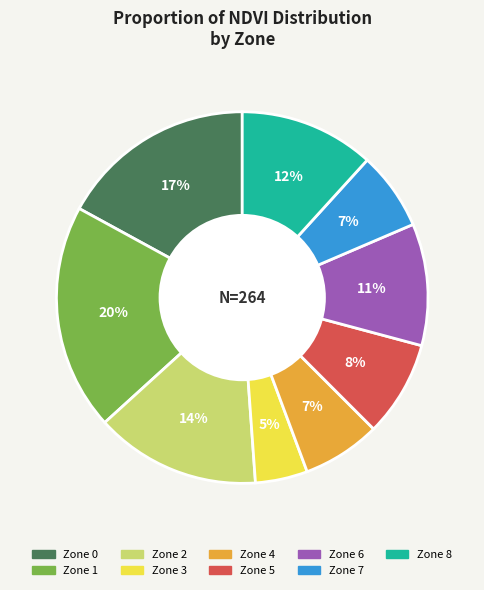

To the nearest percent, what is the difference between the largest and smallest slice percentages?

15%